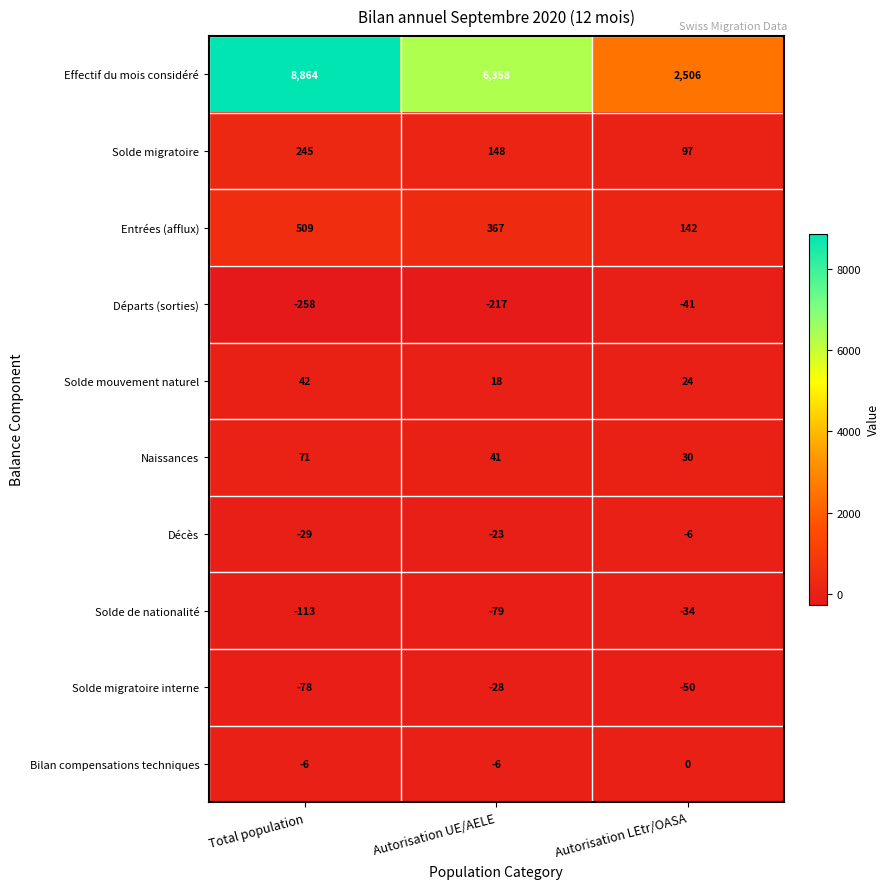

Reading right to left, extract all data points from this chart.

Effectif du mois considéré: 2506	6358	8864
Solde migratoire: 97	148	245
Entrées (afflux): 142	367	509
Départs (sorties): -41	-217	-258
Solde mouvement naturel: 24	18	42
Naissances: 30	41	71
Décès: -6	-23	-29
Solde de nationalité: -34	-79	-113
Solde migratoire interne: -50	-28	-78
Bilan compensations techniques: 0	-6	-6